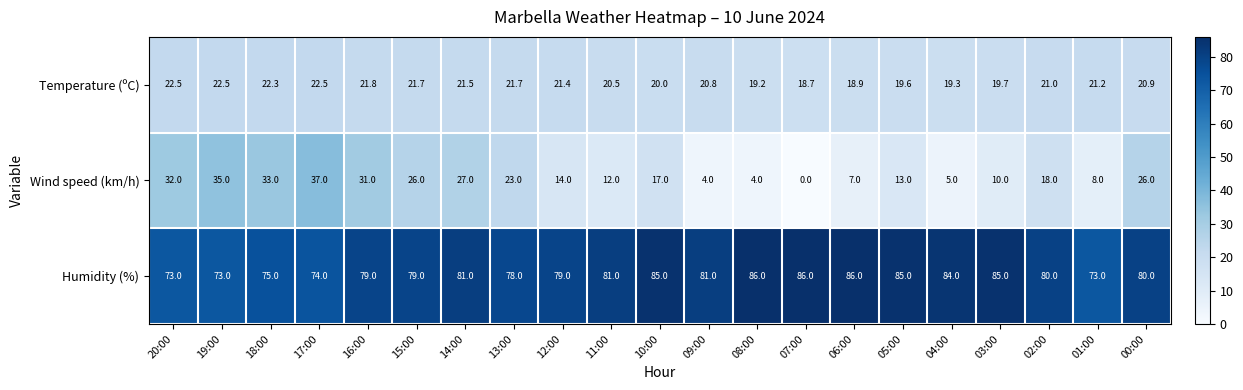

What is the difference between the Temperature (ºC) values at 20:00 and 09:00?

1.7